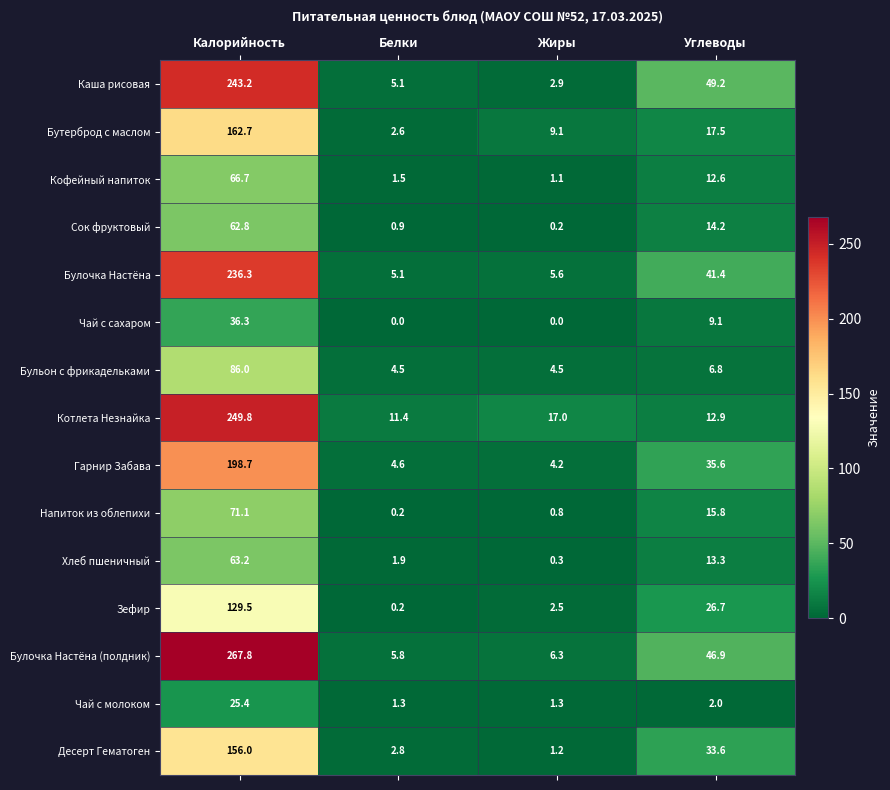

What is the highest value of the Бутерброд с маслом series?

162.7